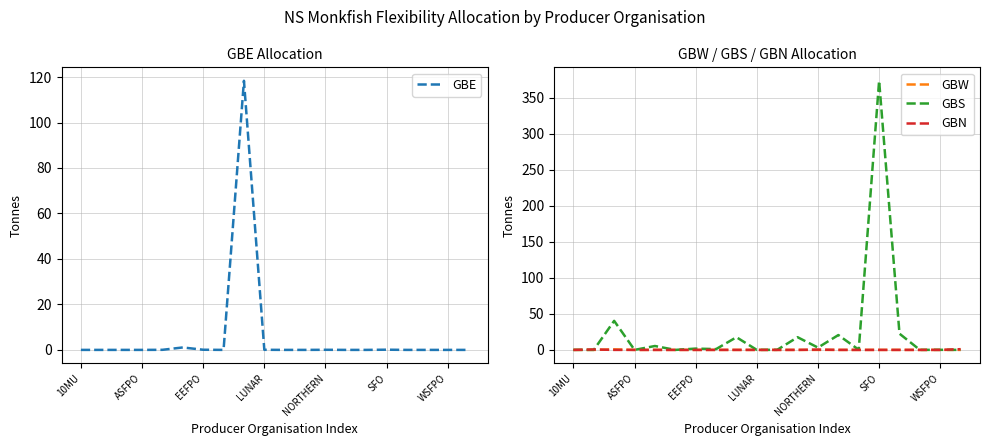

Rank the series by their maximum value, from highest to lowest.

GBS, GBE, GBN, GBW